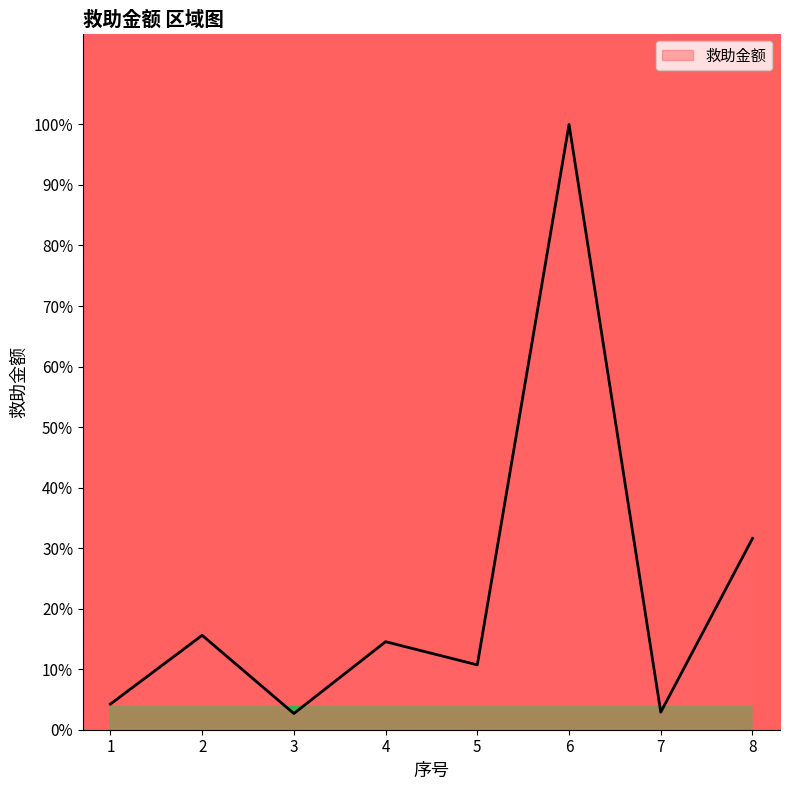

The chart shows a value of 14.5 at 4. True or false?

True